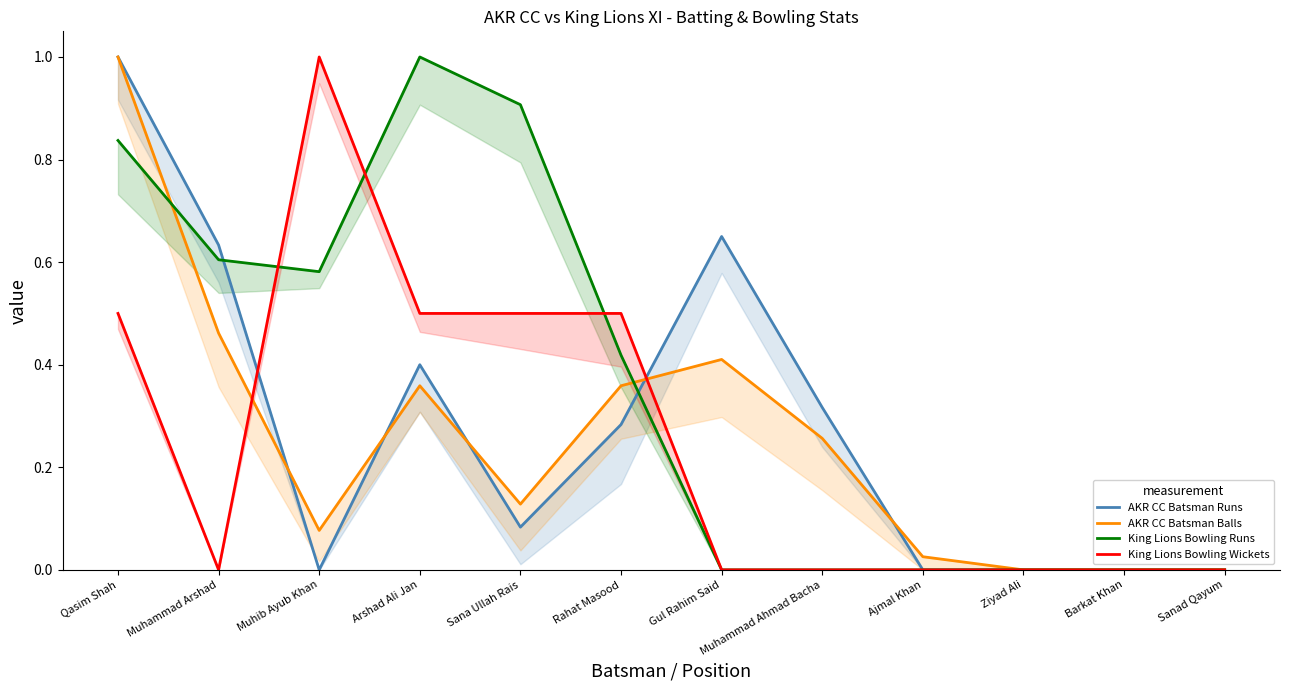

Which has a higher value, Qasim Shah or Ziyad Ali?

Qasim Shah